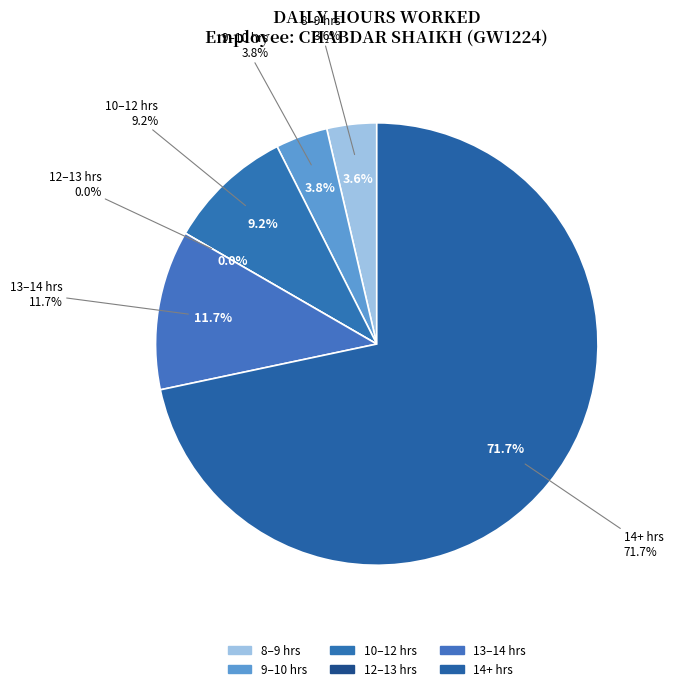

Does 23-Jun account for over 50% of the chart?

No